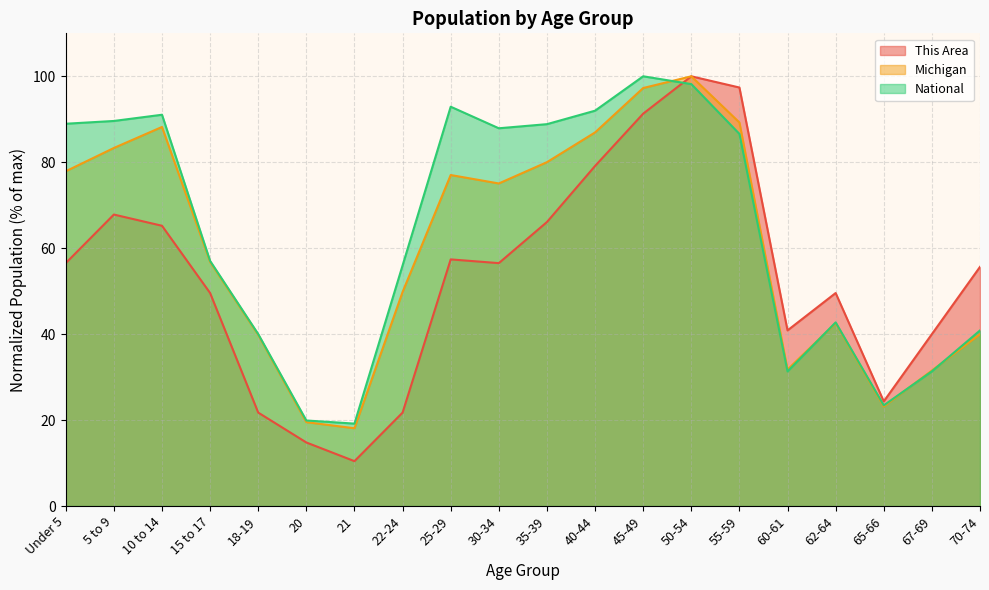

Where is the first local maximum for This Area?

5 to 9